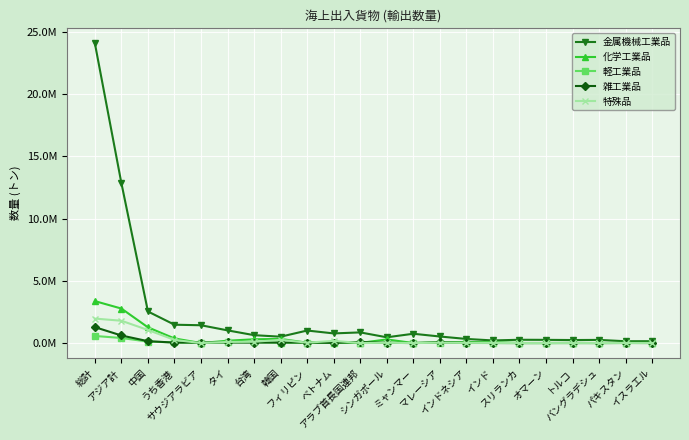

Reading right to left, extract all data points from this chart.

金属機械工業品: 149859	146736	253729	243175	258041	264864	210324	330942	527224	747257	463145	856270	774900	1006346	510751	634071	1019275	1430314	1473560	2534715	12836180	24067559
化学工業品: 9848	8256	1759	16526	552	8364	67014	79394	64059	1476	293343	10547	63031	29698	332386	303306	187564	4556	369596	1263004	2770406	3368115
軽工業品: 8376	13614	2557	346	0	183	3994	6328	22492	4850	41843	4441	20571	14602	23664	64461	53866	1218	48868	116621	407323	569671
雑工業品: 1966	7433	2015	4588	6147	1151	6376	14413	54814	848	18946	84281	16397	40908	44747	38755	49888	41073	39447	150975	608384	1277119
特殊品: 16	791	1559	449	385	213	11362	13174	24840	155	18822	2782	178898	31401	259018	104670	90781	85	252205	1049470	1792272	1966242